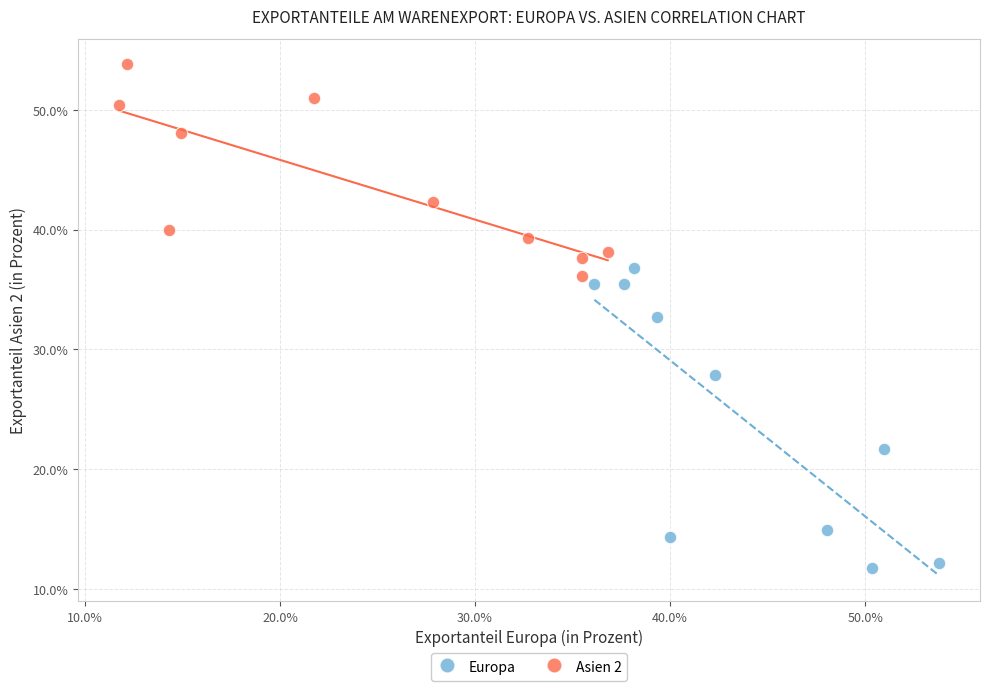

Which series has the widest spread of Y values?

Europa